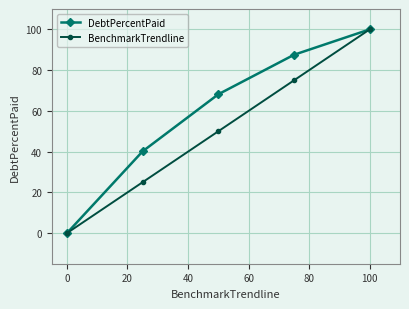

What is the value of the BenchmarkTrendline point at the 5th from the left?

100.0